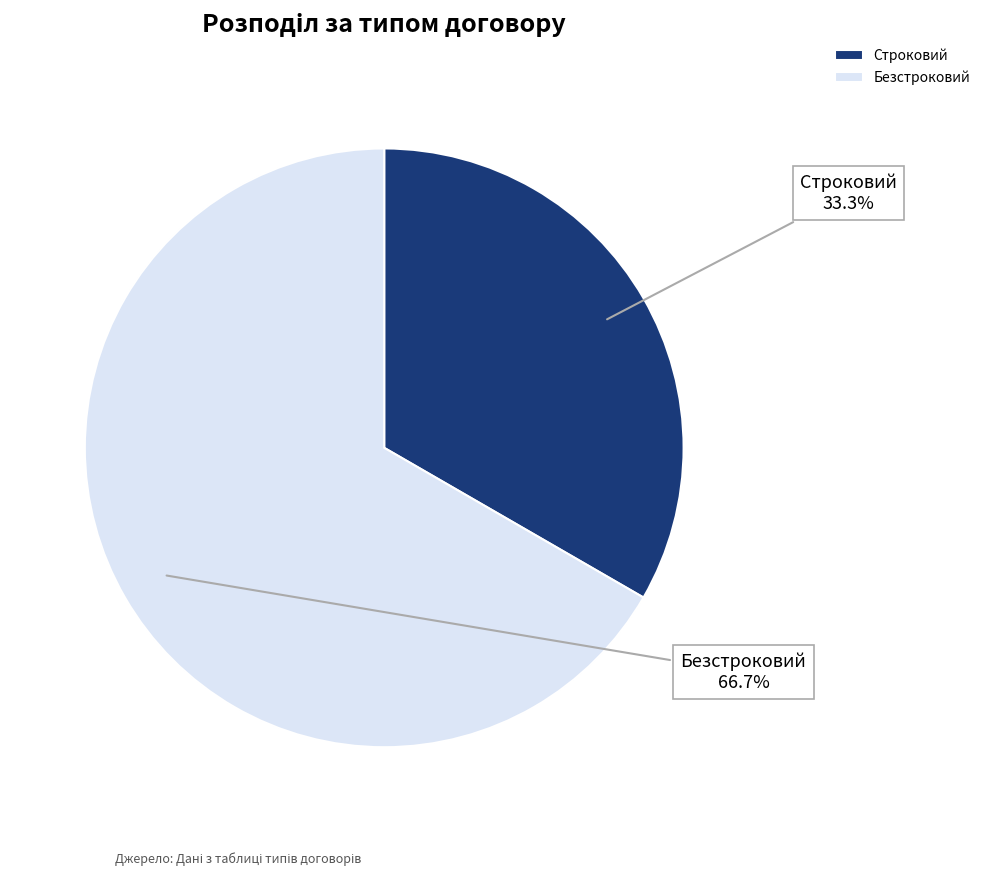

What percentage is the Строковий slice, to the nearest percent?

33%